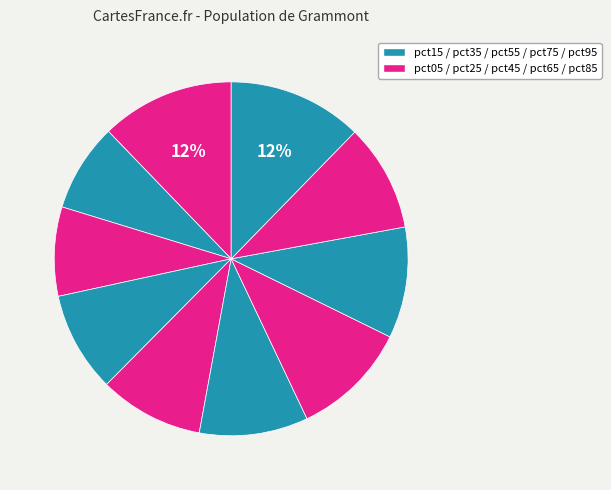

Which slice is the largest?

pct95